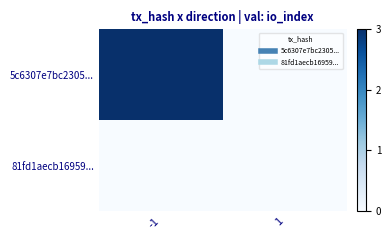

Rank the series by their maximum value, from highest to lowest.

5c6307e7bc2305..., 81fd1aecb16959...